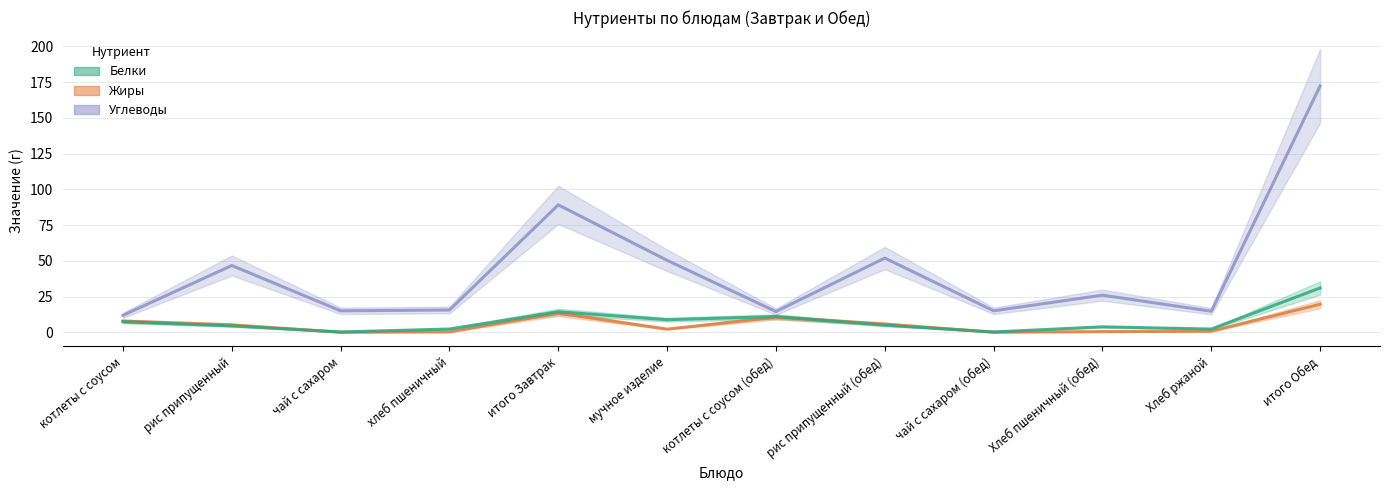

What is the label of the 8th point from the right?

итого Завтрак